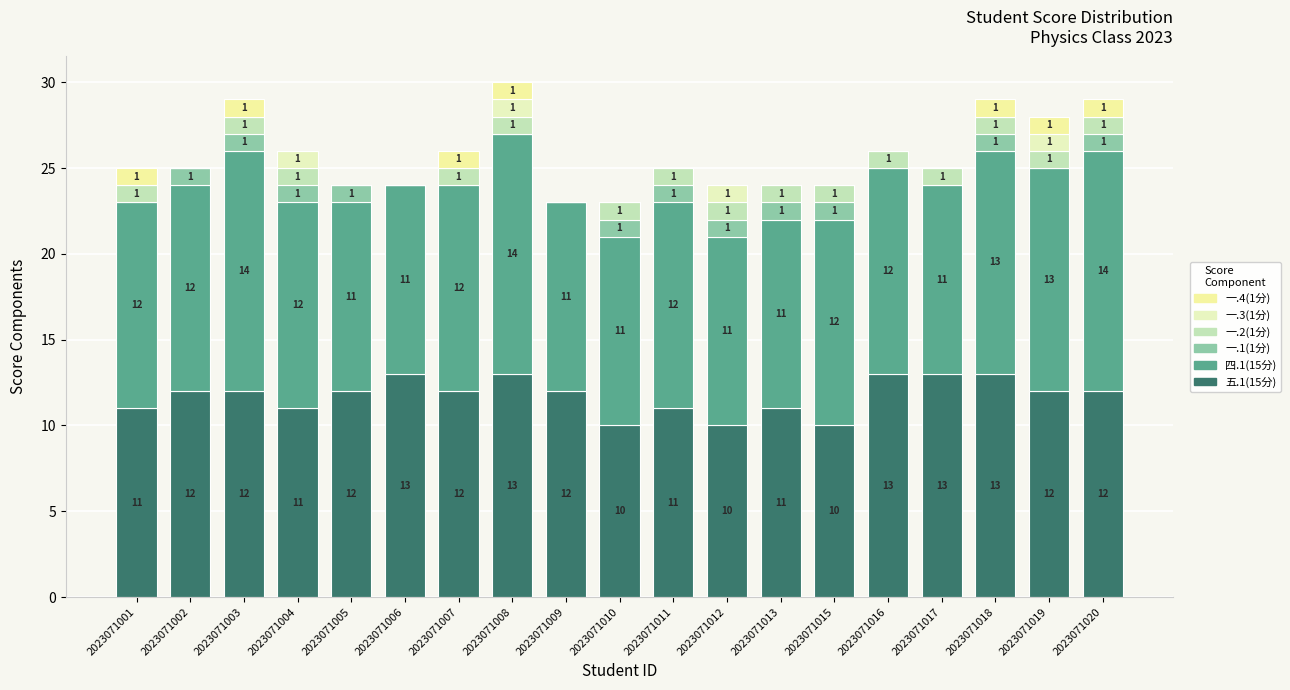

The value of 一.4(1分) at 2023071016 is 0. True or false?

True